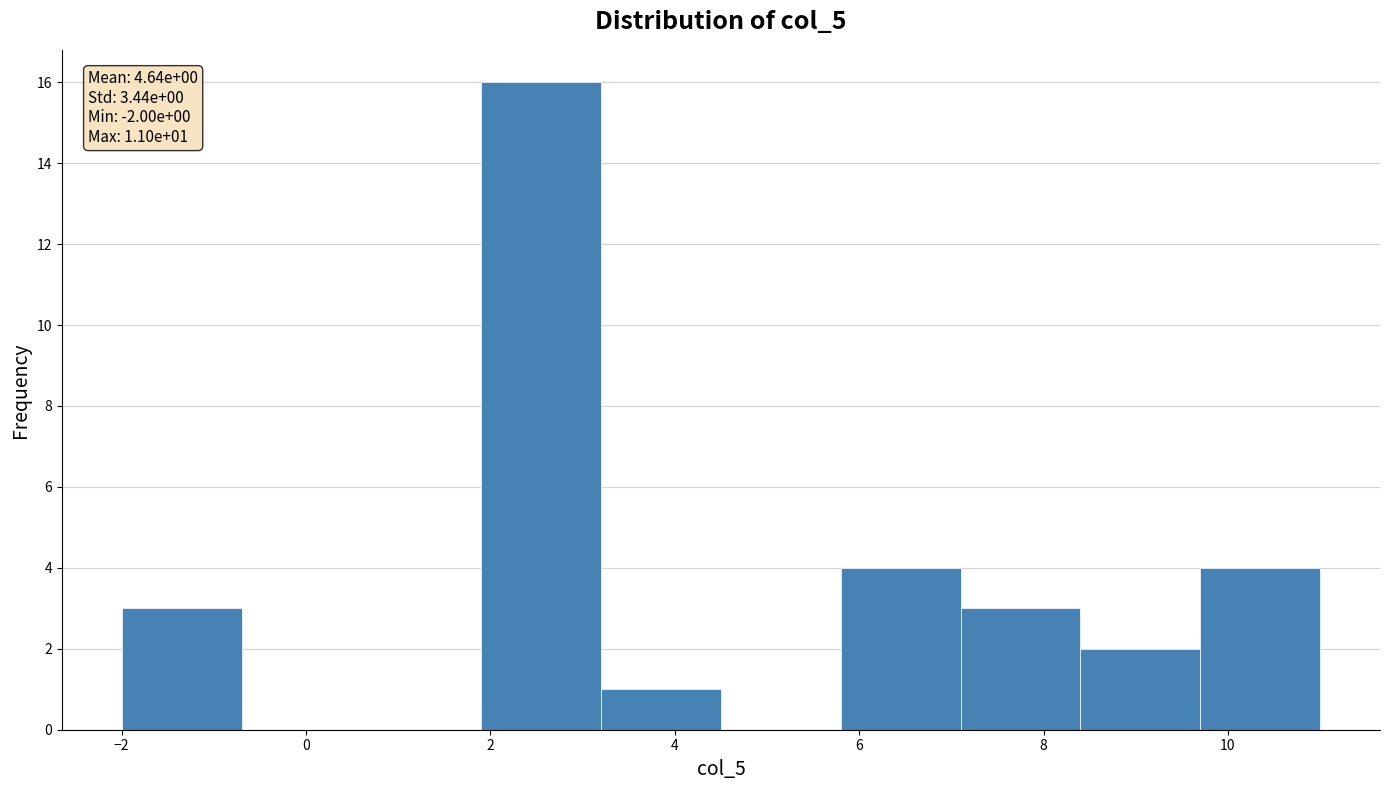

Which range on the x-axis has the tallest bar?

1.9 to 3.2